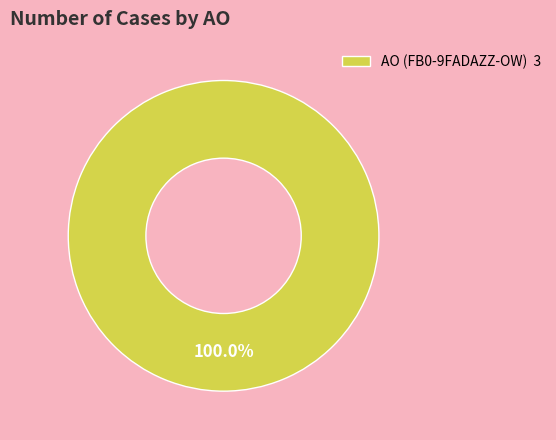

Rank the categories by value from lowest to highest.

AO (FB0-9FADAZZ-OW) 3